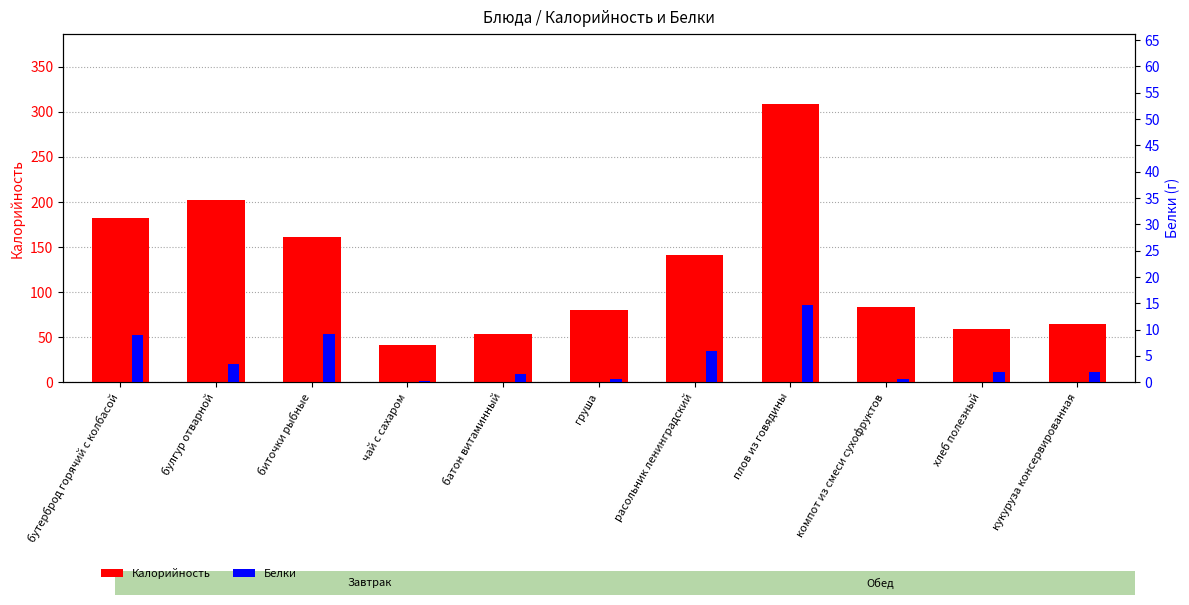

How many data points in Калорийность are less than 83?

5